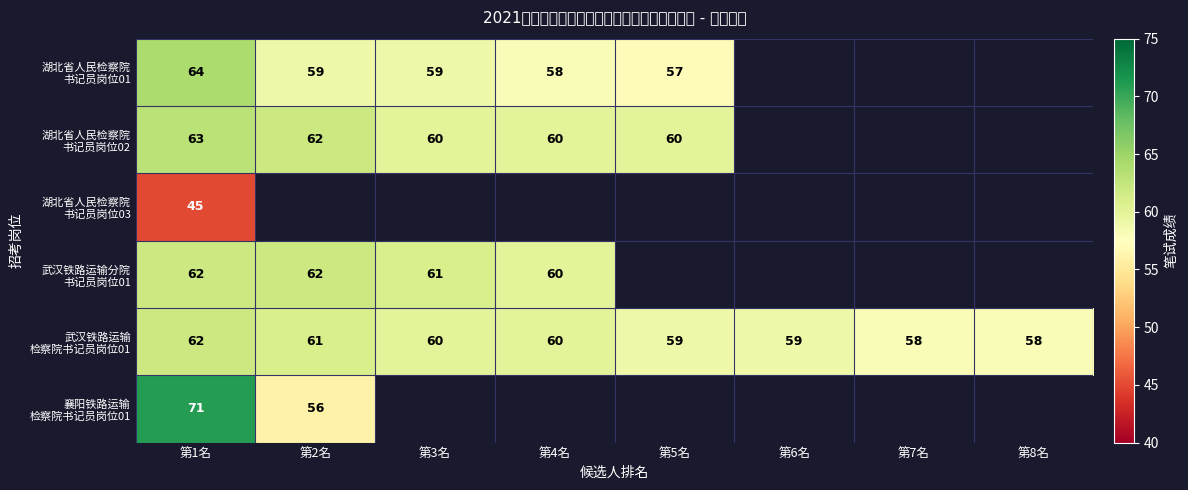

Which series has the largest total across all categories?

武汉铁路运输 检察院书记员岗位01